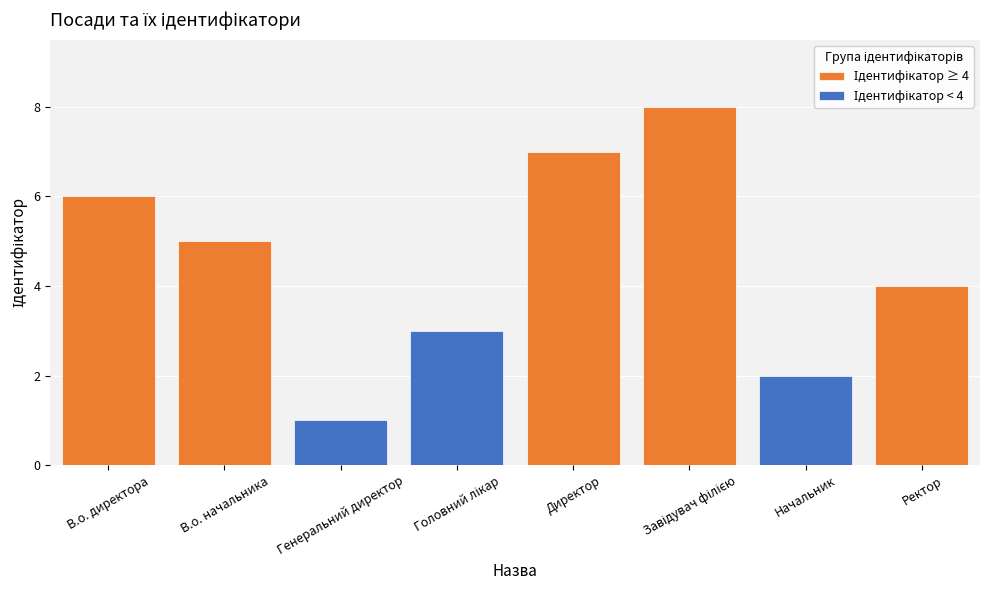

Does the chart contain any negative values?

No